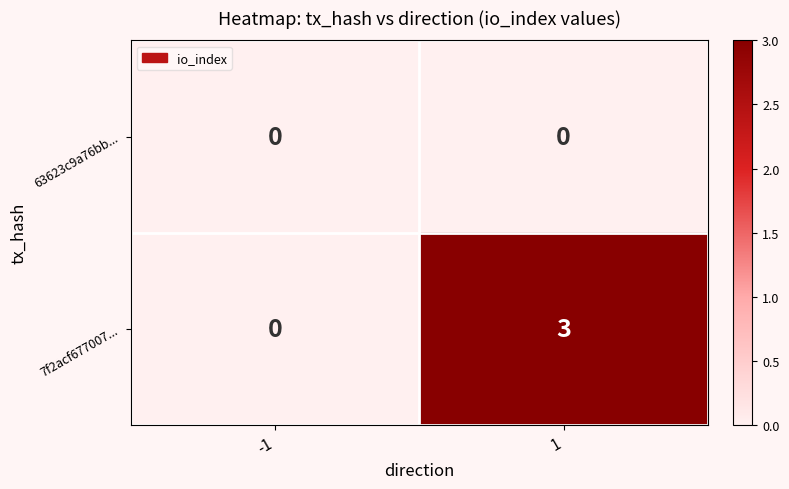

What is the difference between the maximum and minimum values in the 7f2acf677007... series?

3